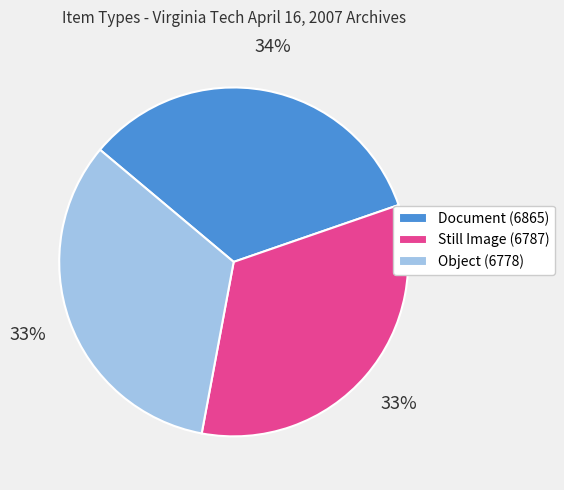

To the nearest percent, what portion does Document (6865) represent?

34%